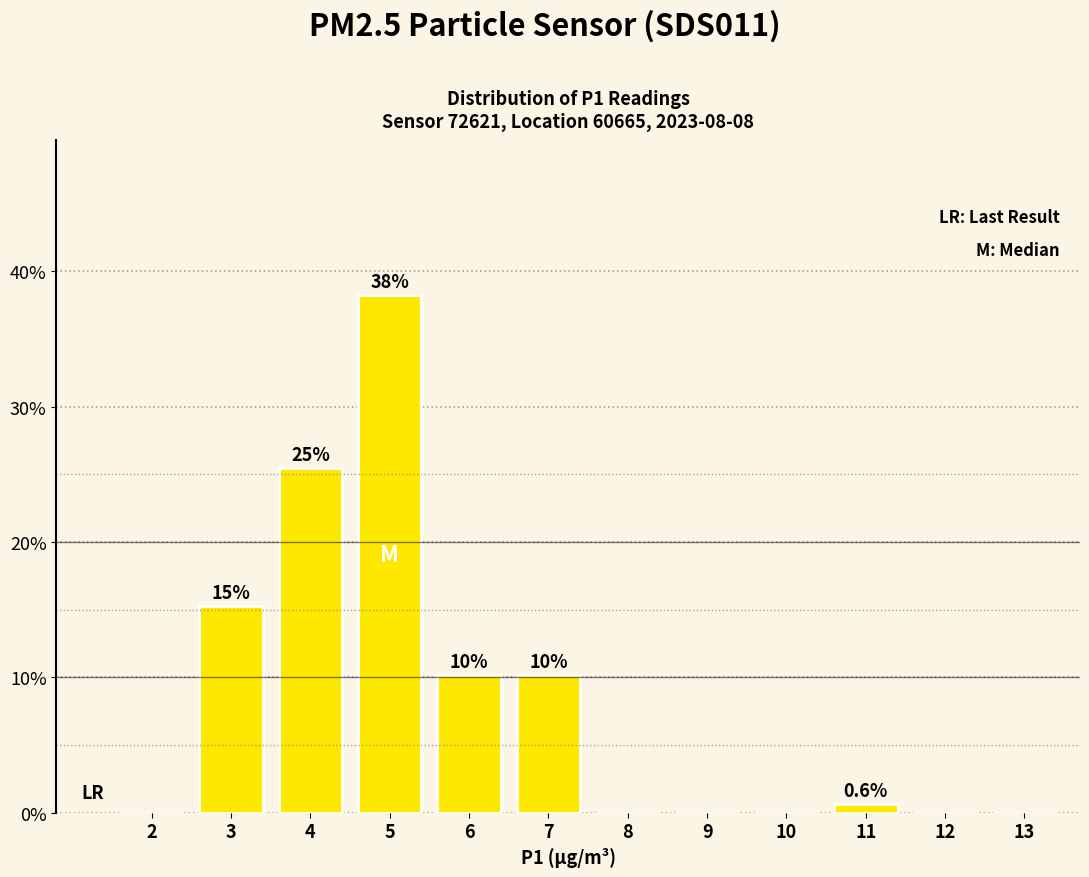

Are the bars horizontal?

No